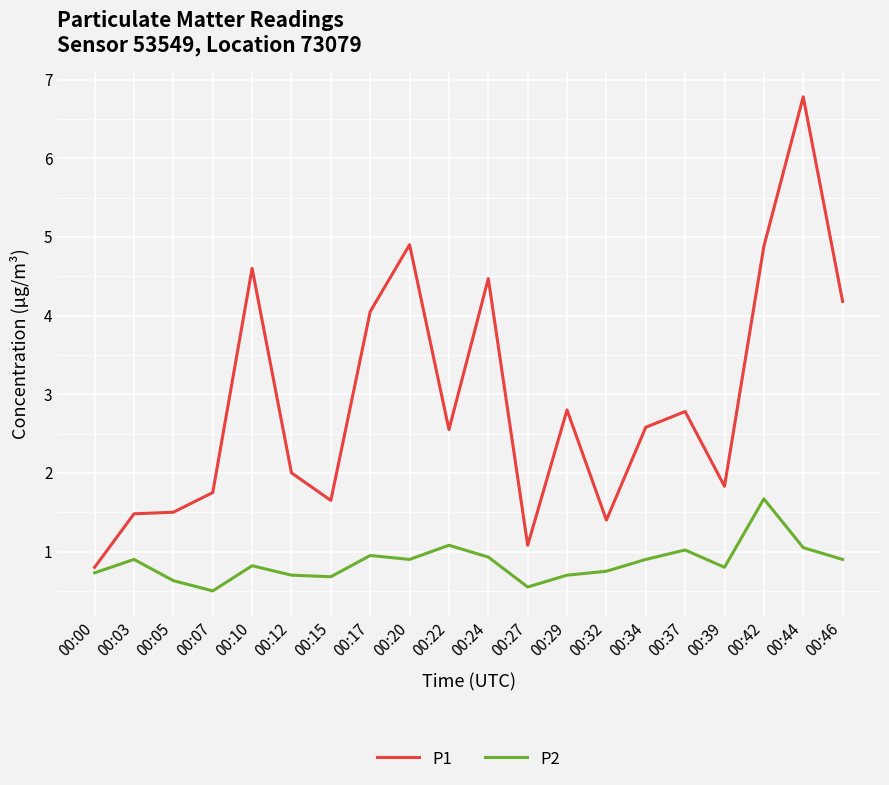

Rank the series by their average value, from highest to lowest.

P1, P2